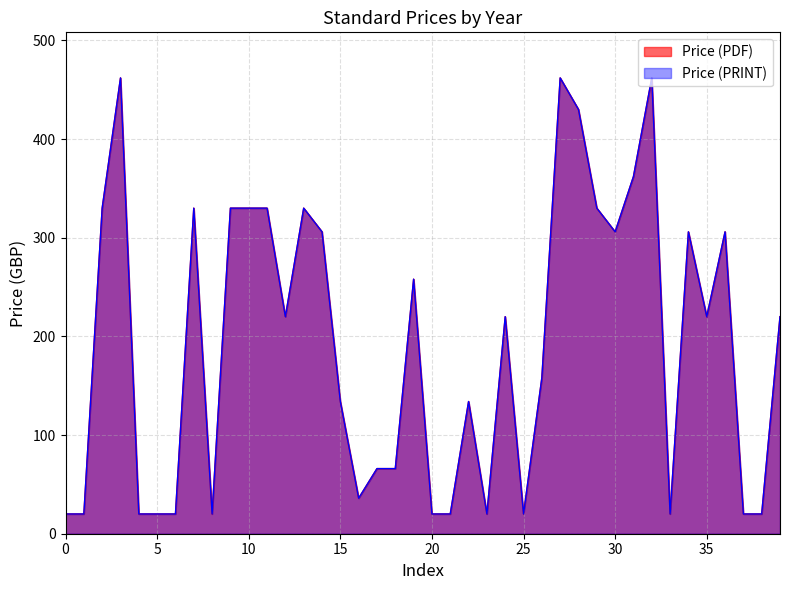

Does the chart display data point markers on the line(s)?

No